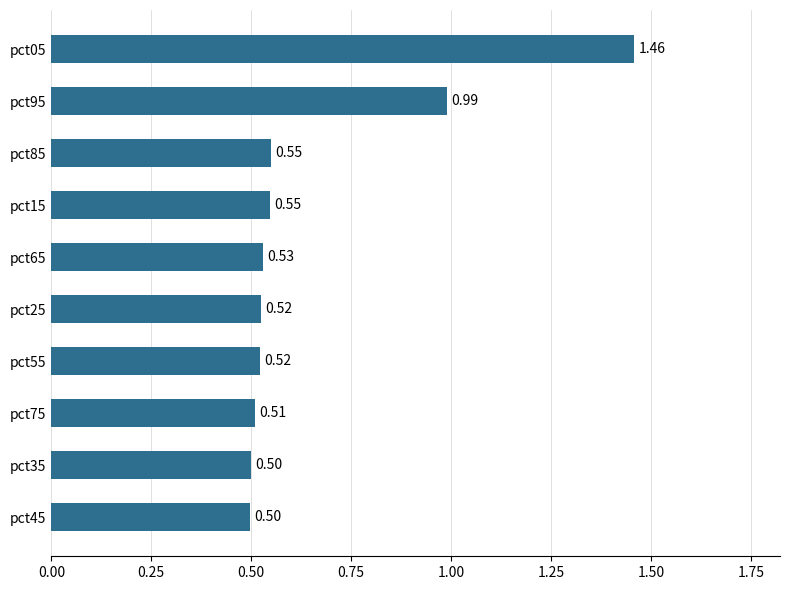

Between pct75 and pct95, which is larger?

pct95